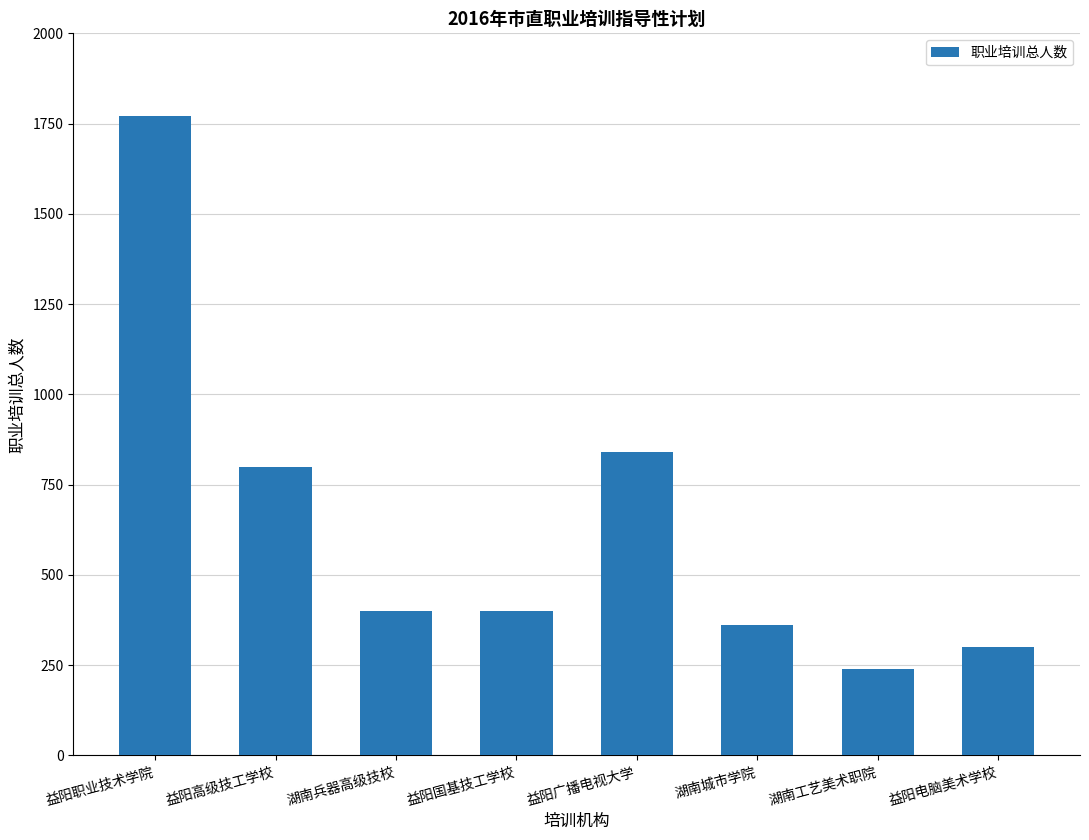

What is the label of the 2nd bar from the left?

益阳高级技工学校